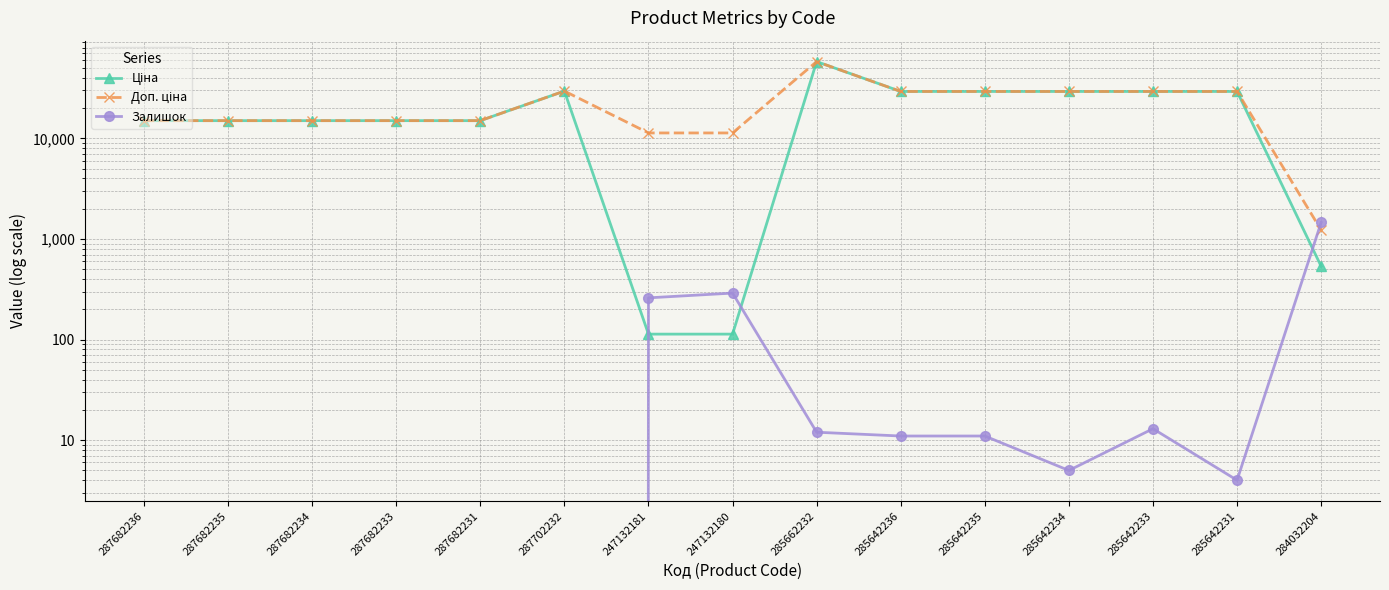

How many lines are shown in the chart?

3